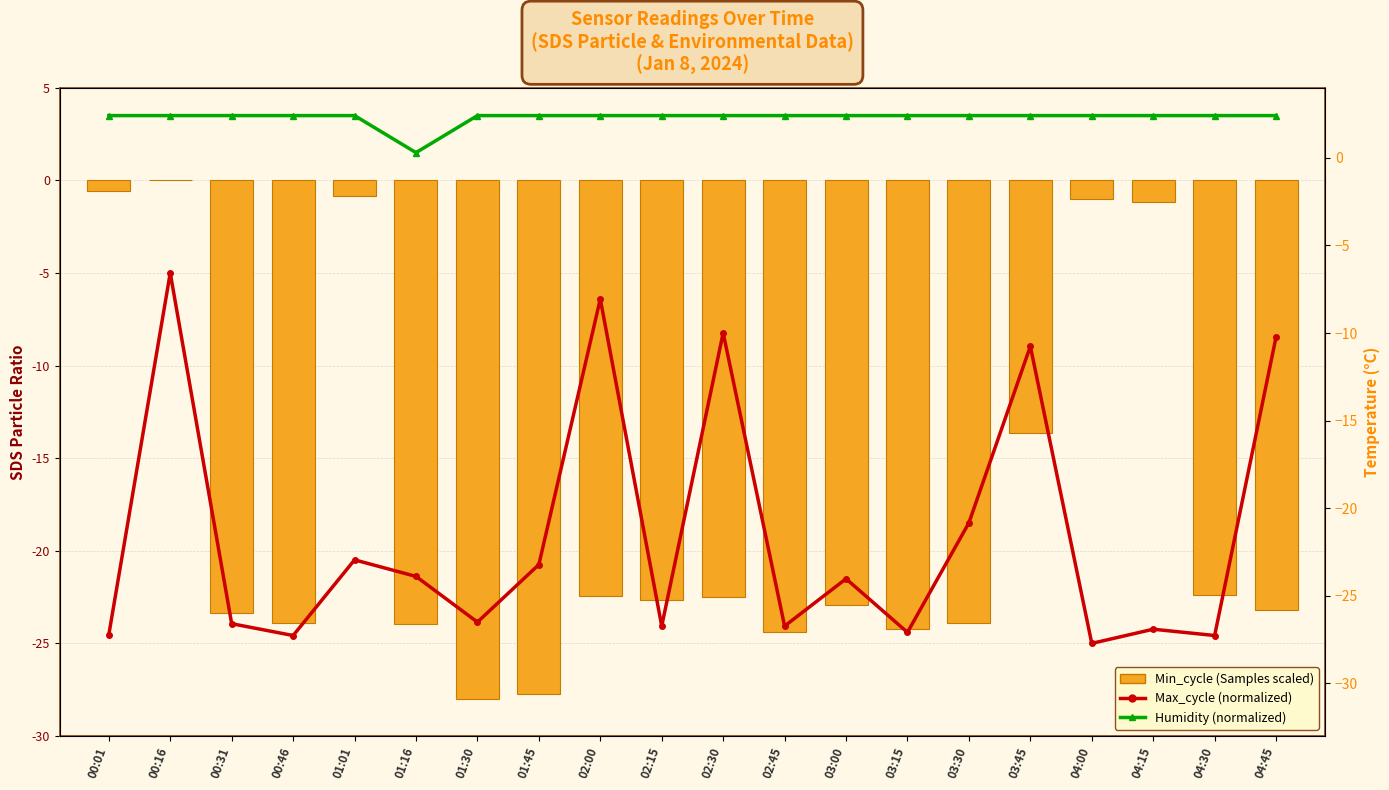

Which series changed the most between 01:01 and 04:00?

Max_cycle (normalized)